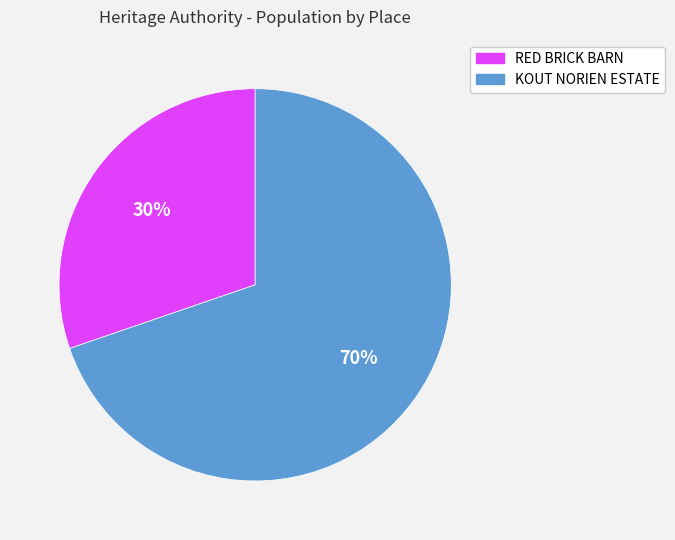

Is the sum of RED BRICK BARN and KOUT NORIEN ESTATE greater than half?

Yes